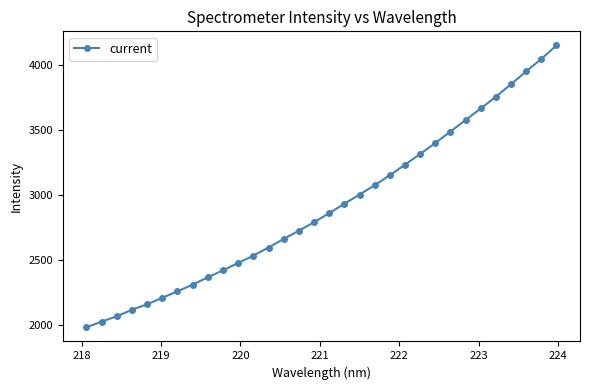

True or false: there are more than 2 points higher than both neighbors.

False